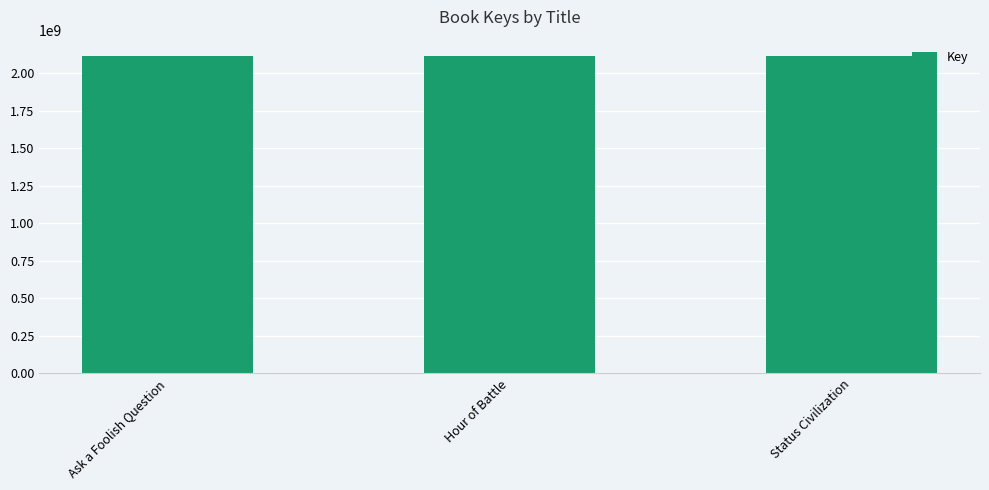

What is the label of the 2nd bar from the left?

Hour of Battle